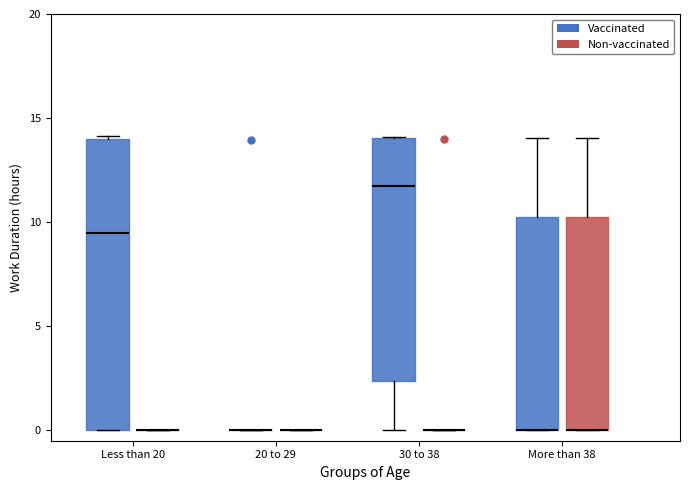

Reading left to right, read every box against the y-axis: the position of its median line, the range the box covers, and the ends of its whiskers. The values are not printed on the chart, so give them approximately, as read against the axis.

Less than 20 (Vaccinated): median 9.5, box 0.0 to 14.0, whiskers 0.0 to 14.0
Less than 20 (Non-vaccinated): box collapsed to a line at 0.0, whiskers 0.0 to 0.0
20 to 29 (Vaccinated): box collapsed to a line at 0.0, whiskers 0.0 to 0.0
20 to 29 (Non-vaccinated): box collapsed to a line at 0.0, whiskers 0.0 to 0.0
30 to 38 (Vaccinated): median 11.5, box 2.5 to 14.0, whiskers 0.0 to 14.0
30 to 38 (Non-vaccinated): box collapsed to a line at 0.0, whiskers 0.0 to 0.0
More than 38 (Vaccinated): median 0.0 (drawn on the box's lower edge), box 0.0 to 10.5, whiskers 0.0 to 14.0
More than 38 (Non-vaccinated): median 0.0 (drawn on the box's lower edge), box 0.0 to 10.5, whiskers 0.0 to 14.0